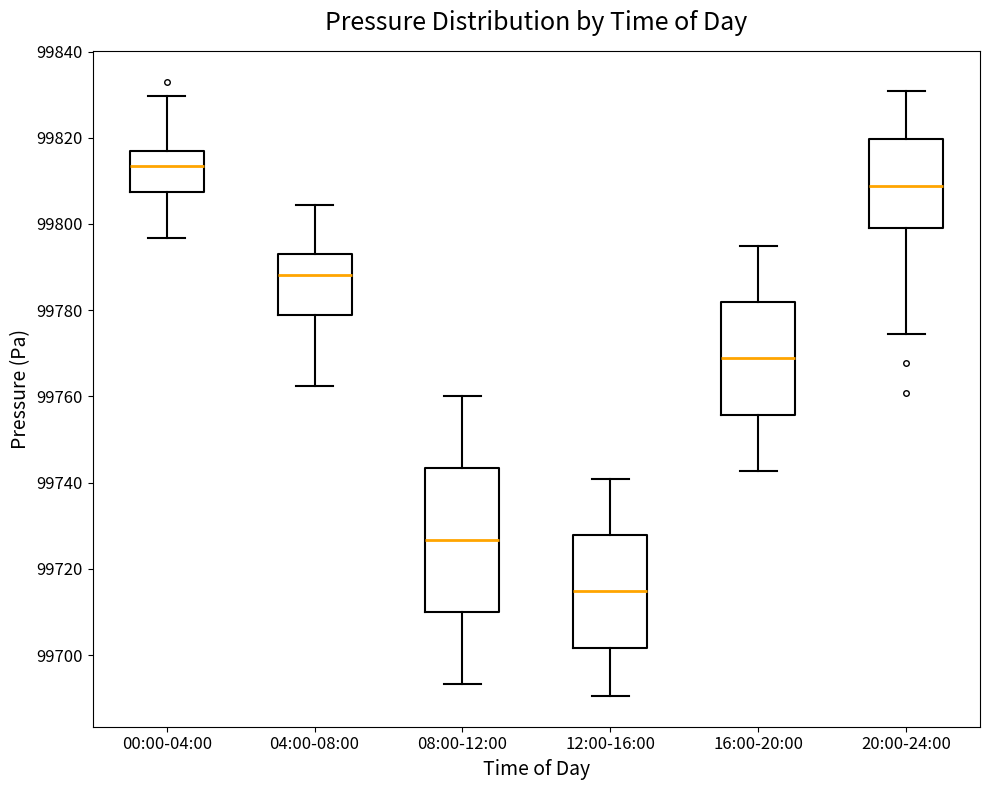

Where is the upper edge of the box for 00:00-04:00 on the y-axis? The values are not printed on the chart, so give them approximately, as read against the axis.

99816